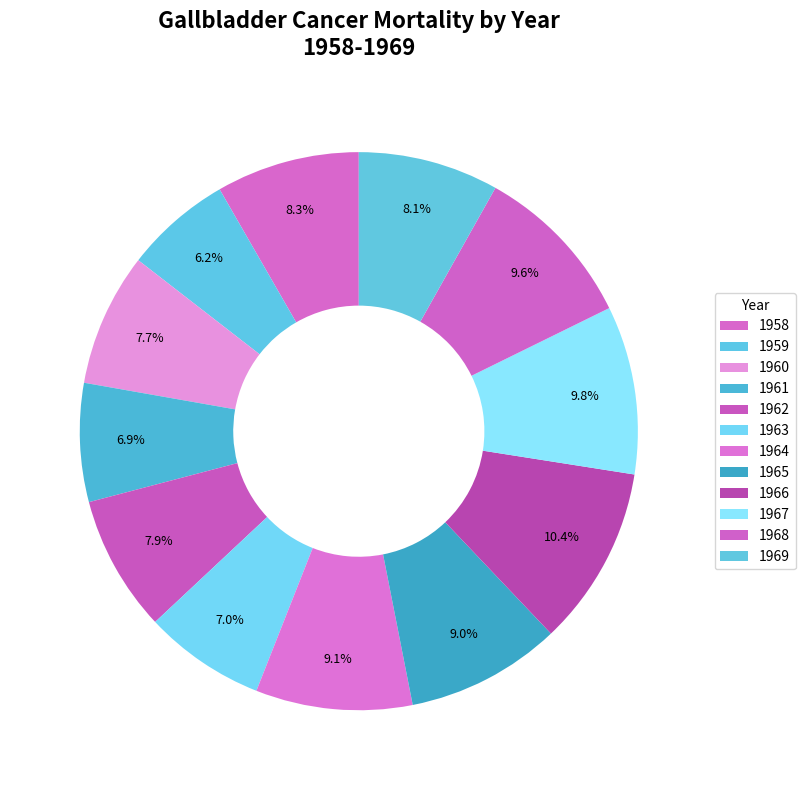

Count the number of slices in the pie.

12